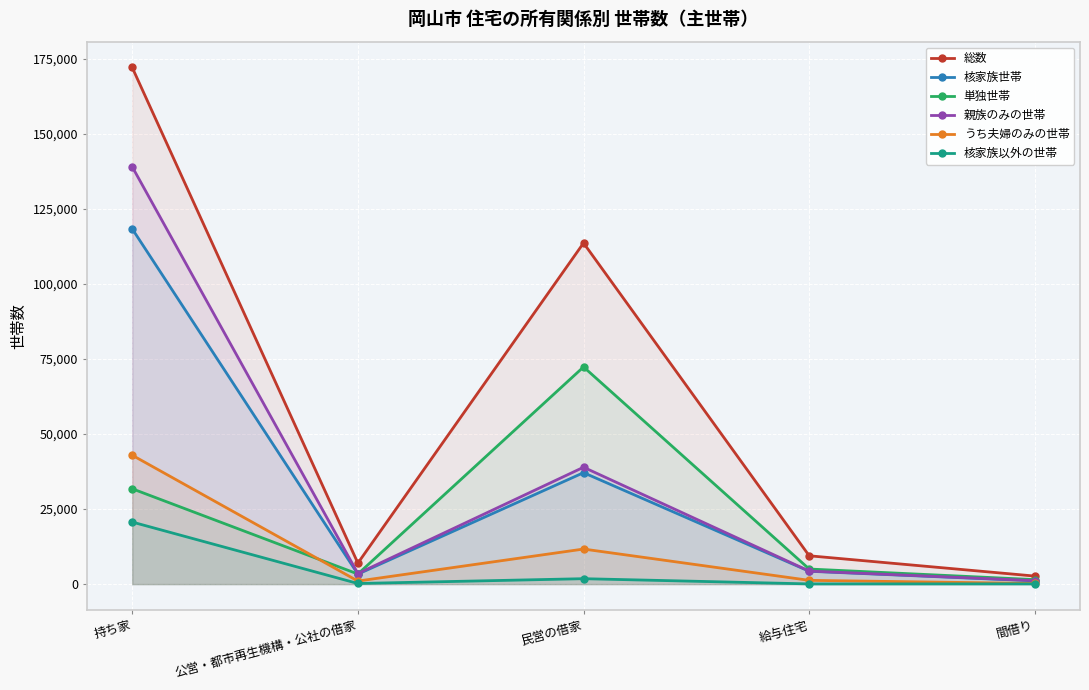

What is the label of the 3rd point from the right?

民営の借家